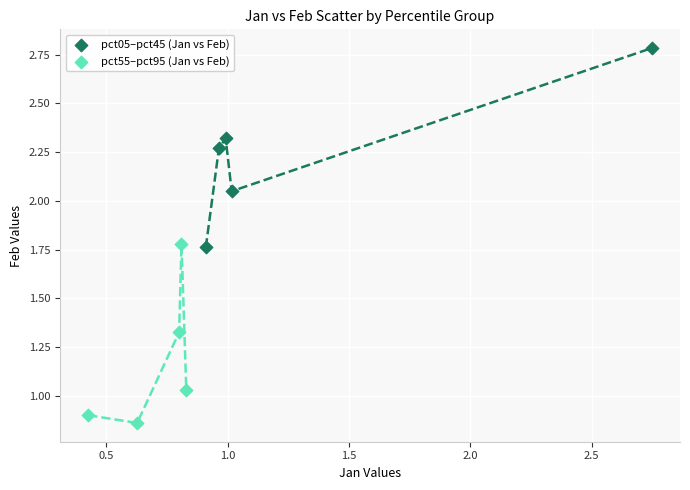

Which series contains the lowest Y value?

pct55–pct95 (Jan vs Feb)